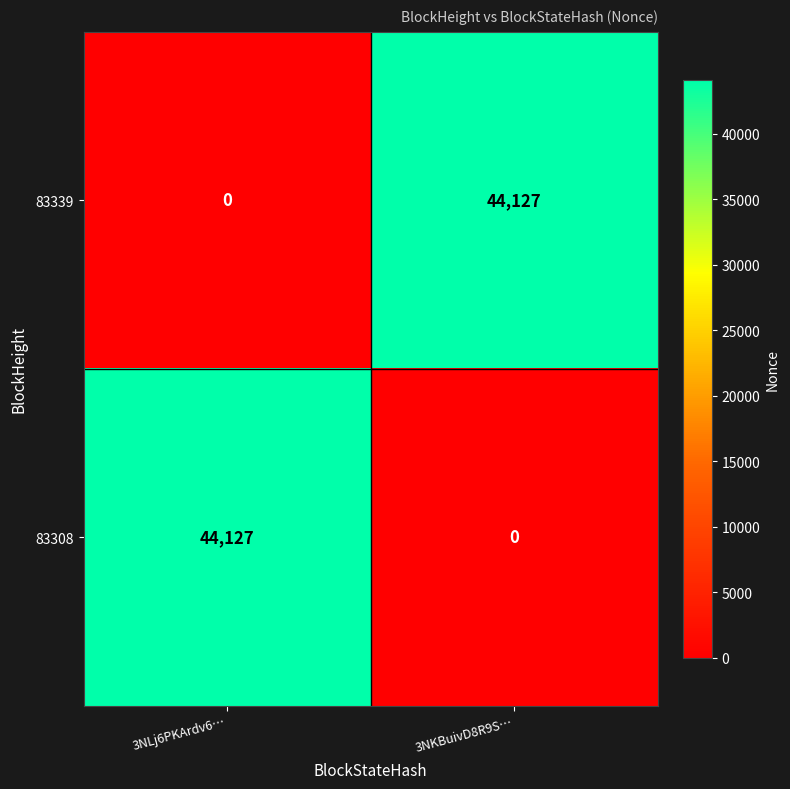

Reading right to left, what are all the values shown in this chart?

83339: 44127	0
83308: 0	44127